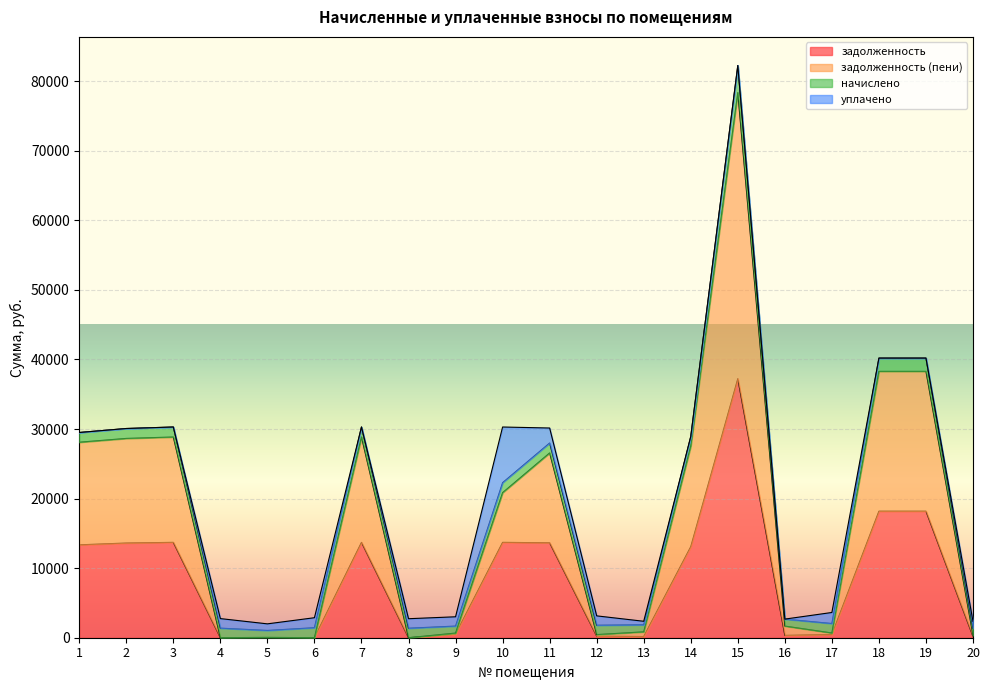

Count the number of categories in the chart.

20